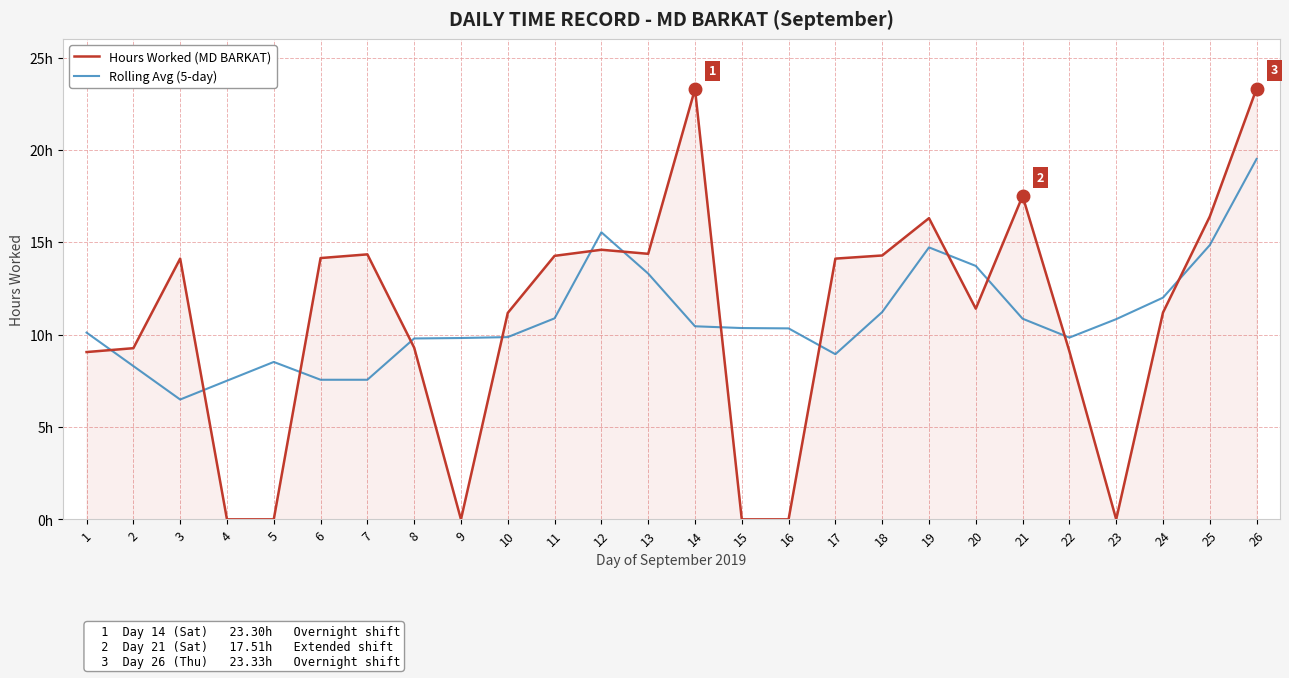

Does the chart display data point markers on the line(s)?

No